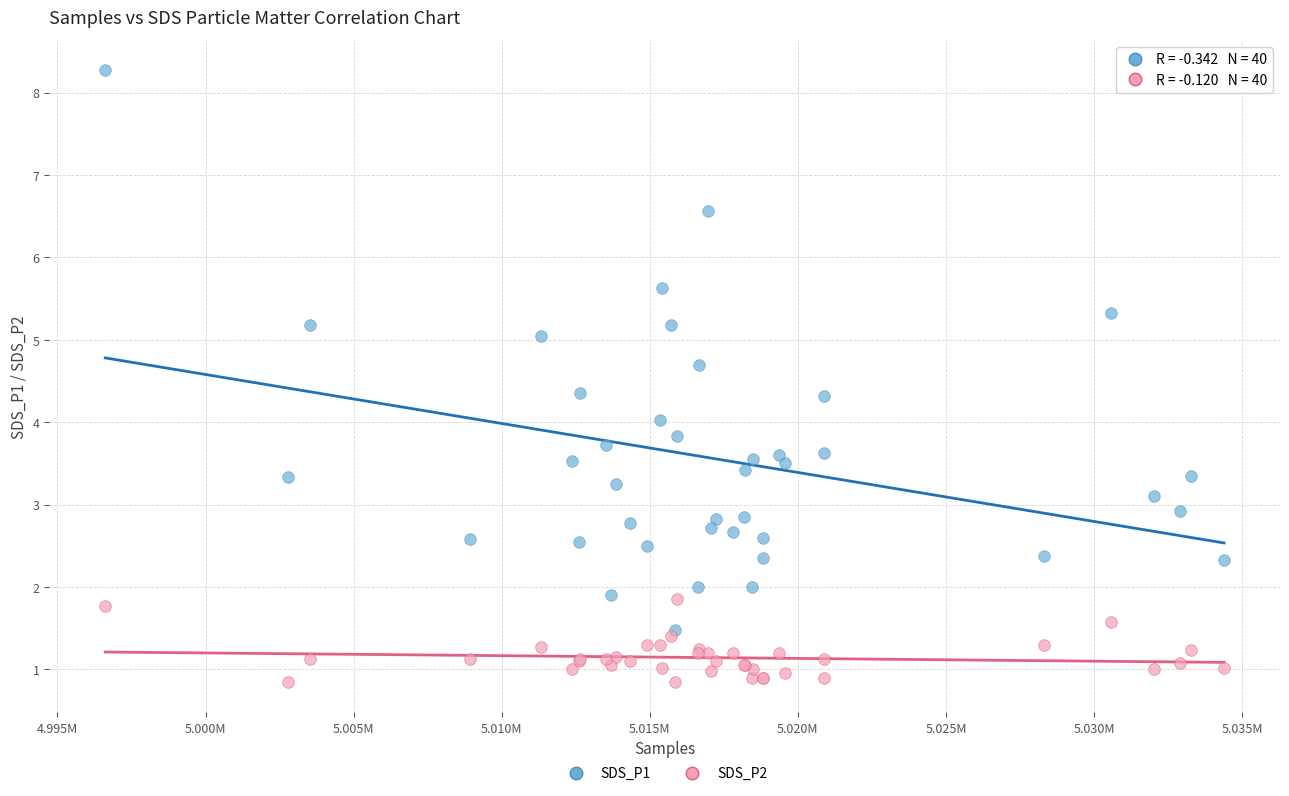

Which series reaches the maximum Y coordinate?

SDS_P1